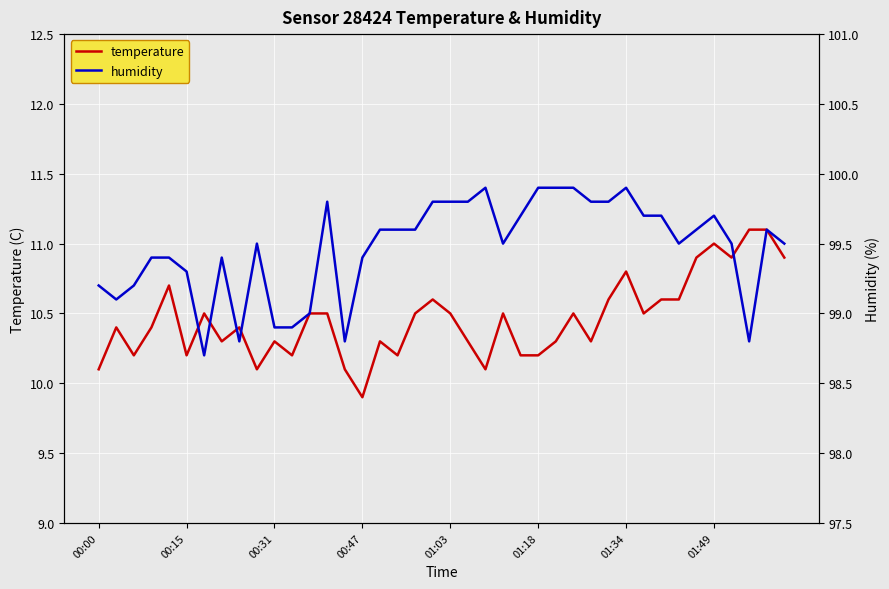

What is the value of the humidity point at the 12th from the left?

98.9